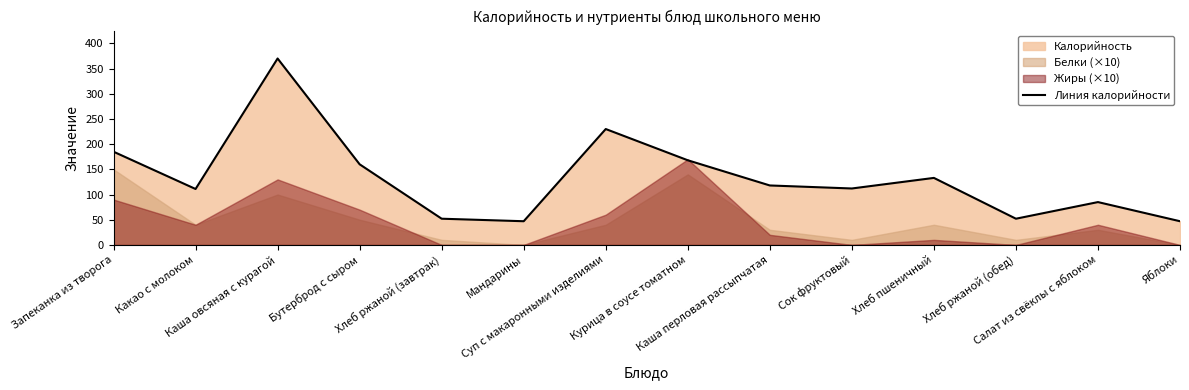

The value at Хлеб ржаной (обед) is 52. True or false?

True